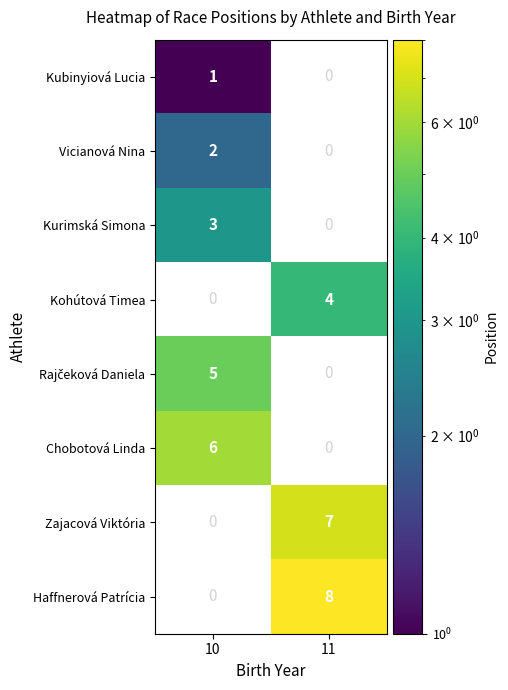

True or false: Chobotová Linda has a value of 6 at 10.

True